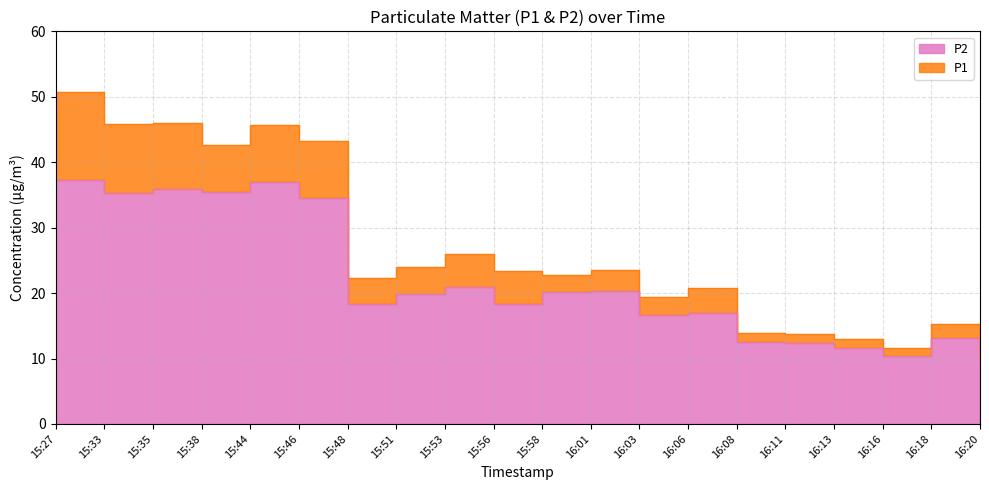

What are all the series names shown in the legend?

P1, P2